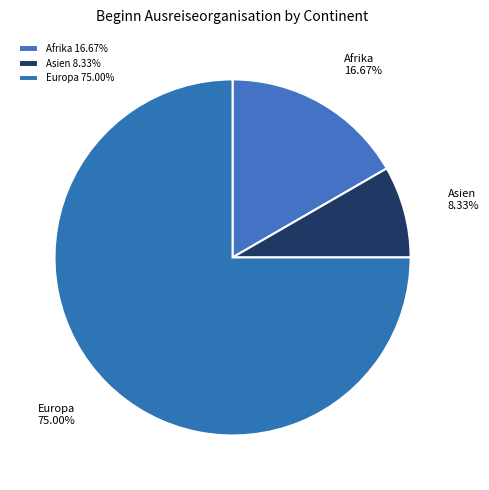

How many slices are in this pie chart?

3